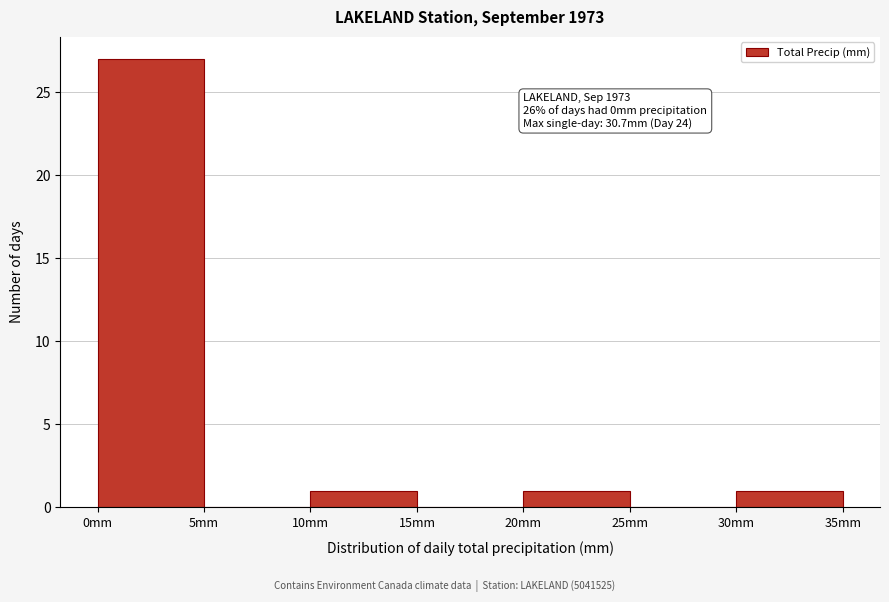

Which range on the x-axis has the tallest bar?

0 to 5